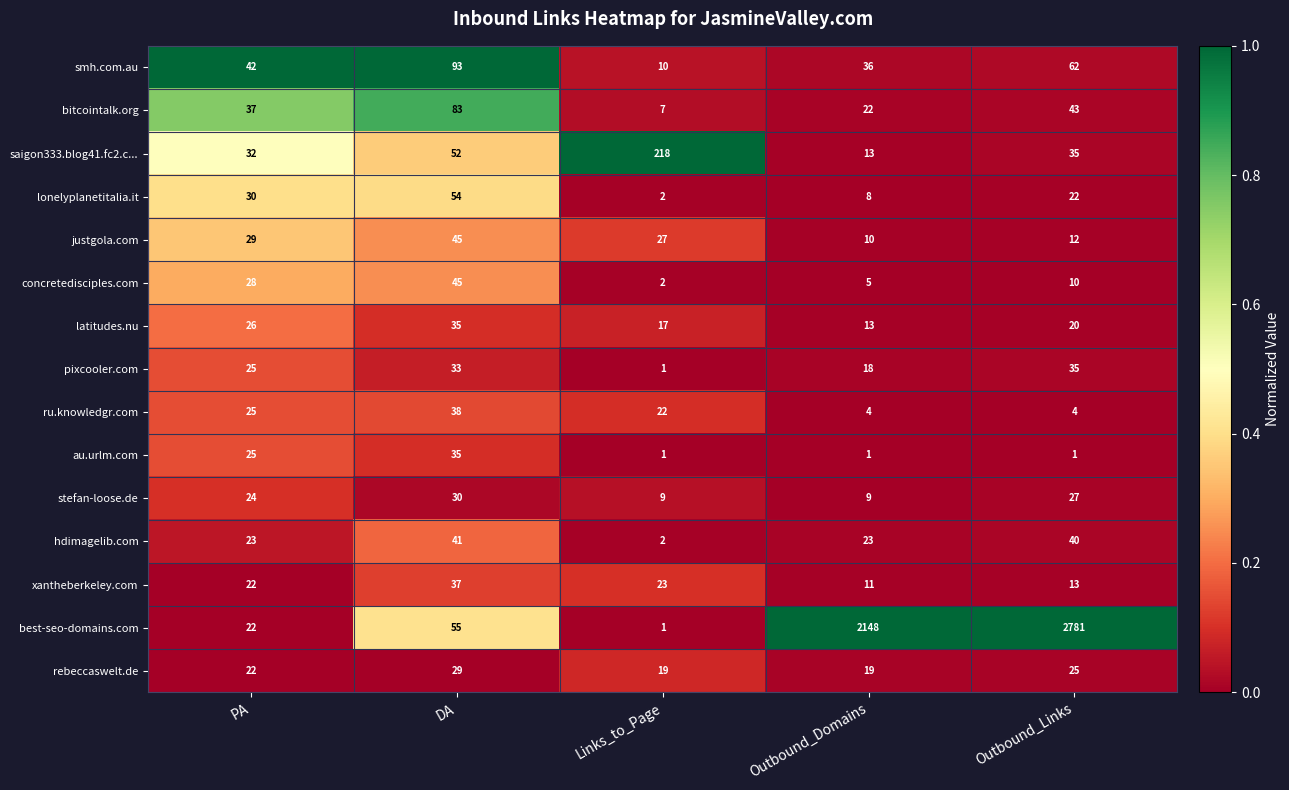

The value of latitudes.nu at Outbound_Domains is 17. True or false?

False